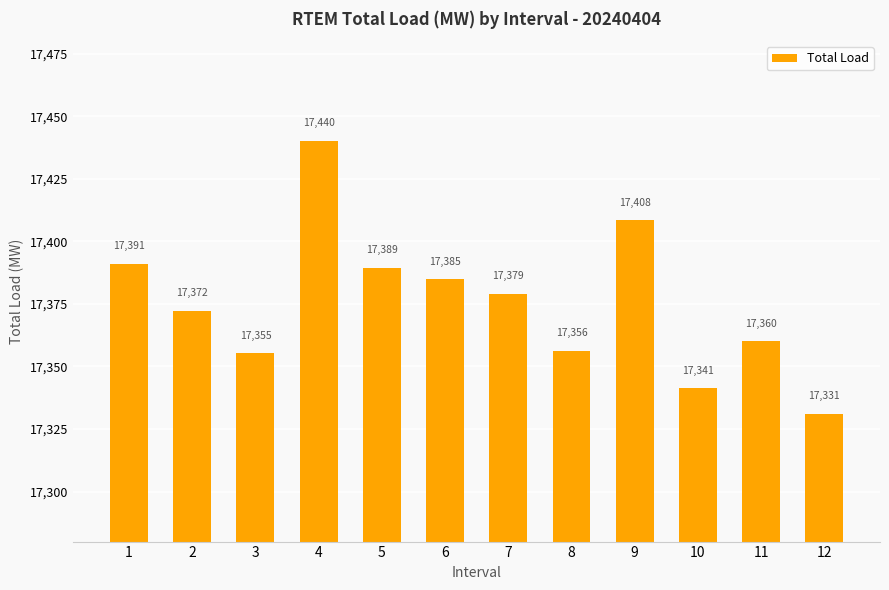

What is the smallest value displayed?

17331.1